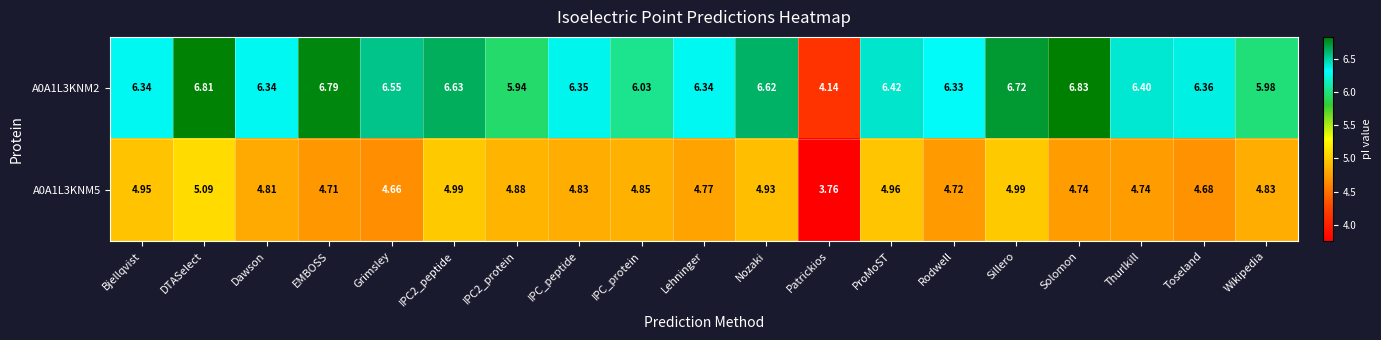

Which category has the highest value in the A0A1L3KNM2 series?

Solomon